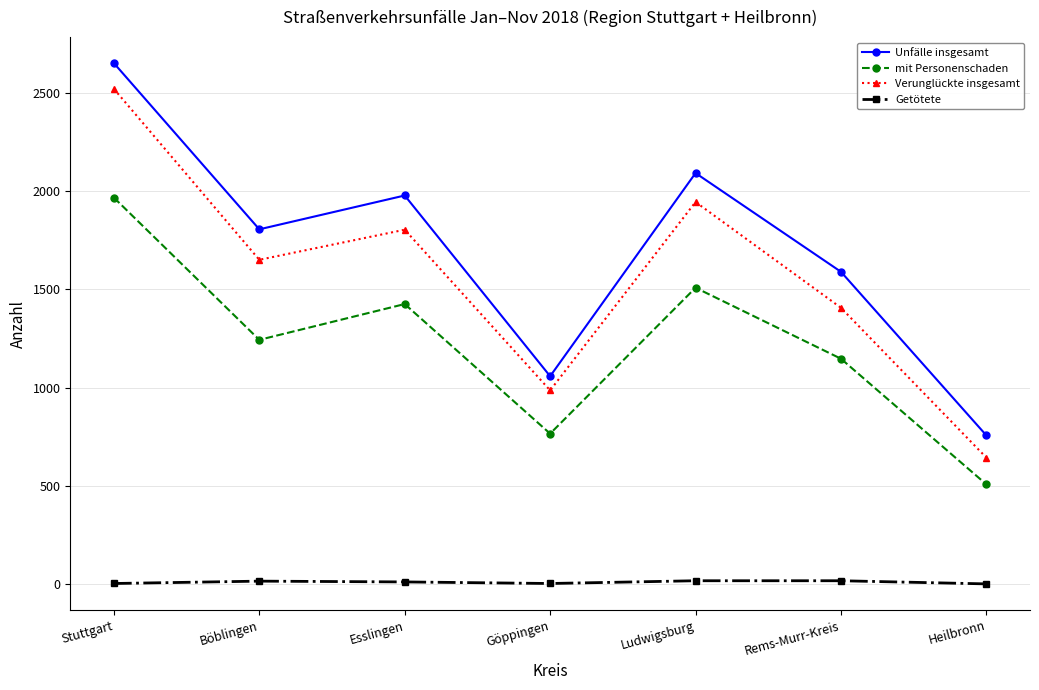

Is the value of Getötete at Esslingen greater than the value of Unfälle insgesamt at Stuttgart?

No